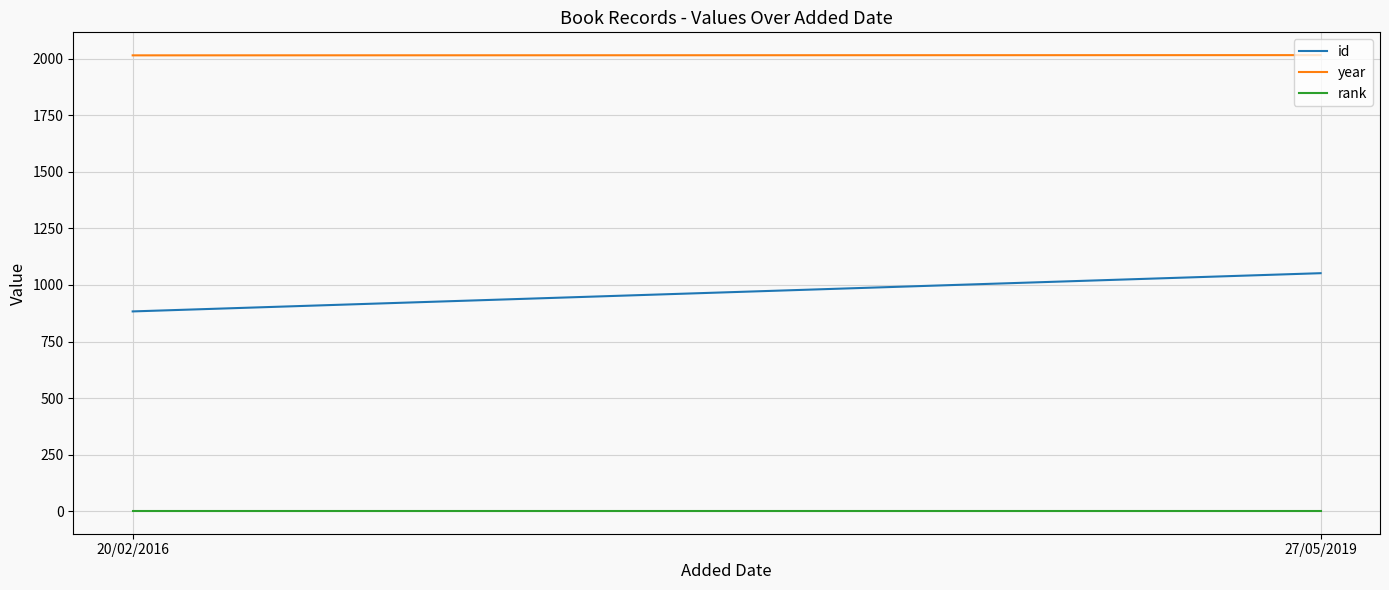

Which category has the highest value in the year series?

27/05/2019